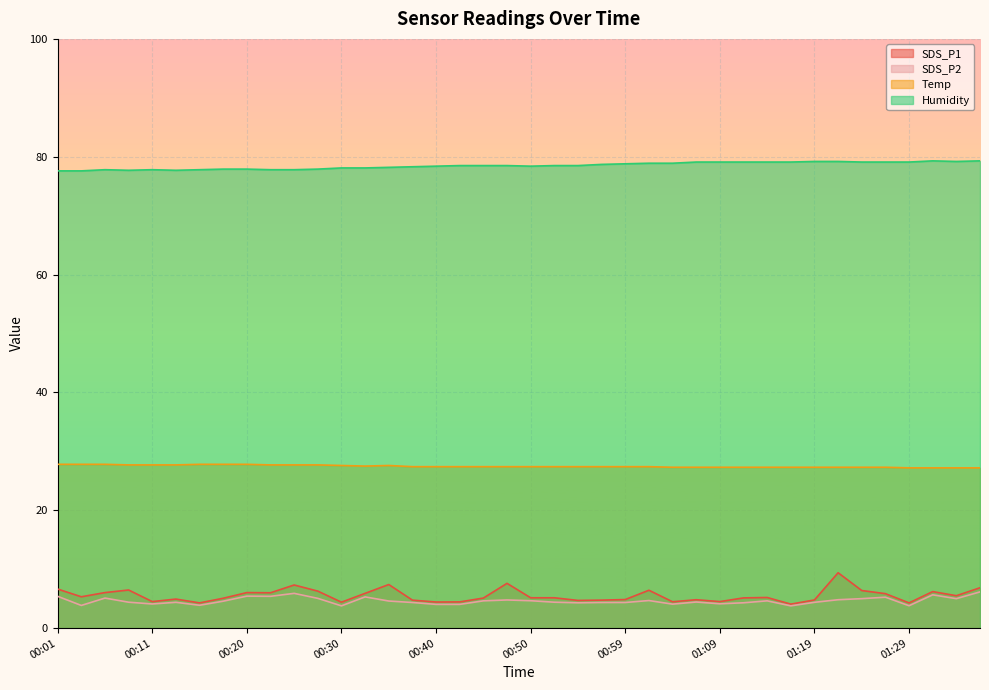

Which series changed the most between 00:28 and 01:21?

SDS_P1